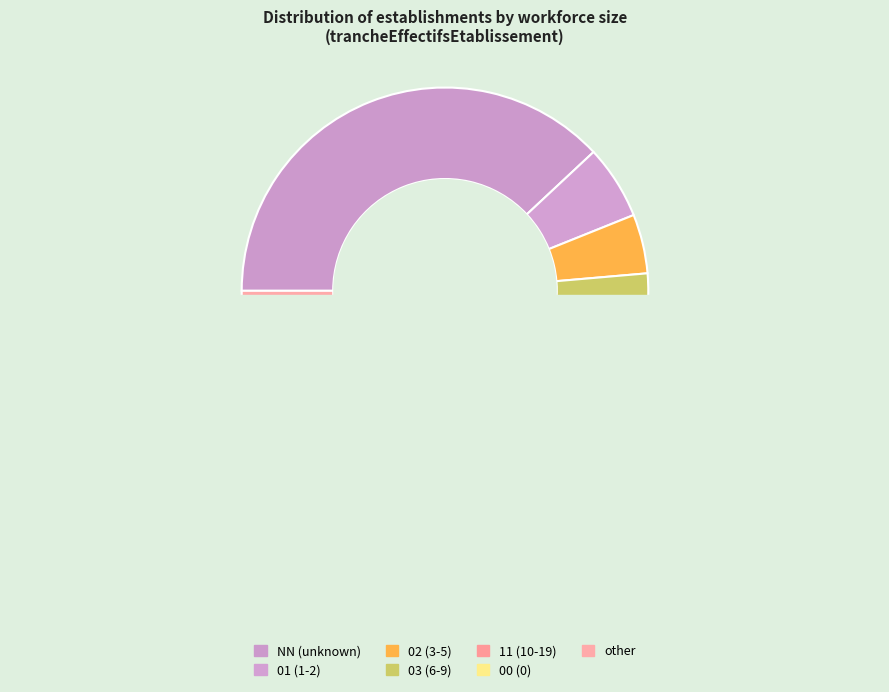

Approximately how many times larger is the value at 00 compared to 02?

0.3